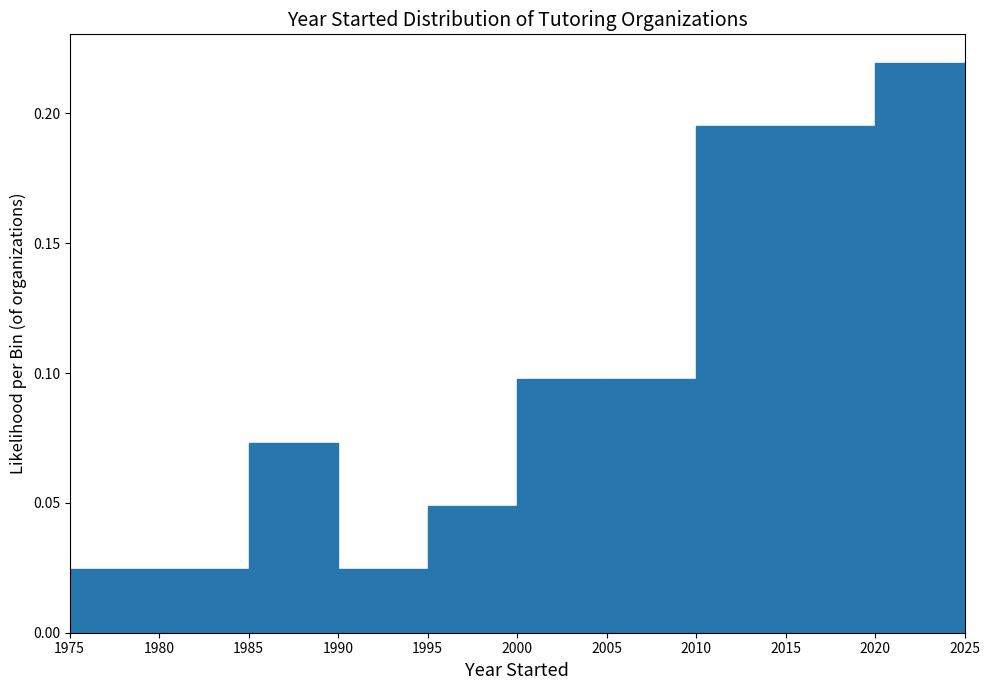

Reading left to right, list every bar in this chart as the range it spans on the x-axis followed by its height. The values are not printed on the chart, so give them approximately, as read against the axis.

1975 to 1980: 0.025
1980 to 1985: 0.025
1985 to 1990: 0.075
1990 to 1995: 0.025
1995 to 2000: 0.050
2000 to 2005: 0.100
2005 to 2010: 0.100
2010 to 2015: 0.195
2015 to 2020: 0.195
2020 to 2025: 0.220